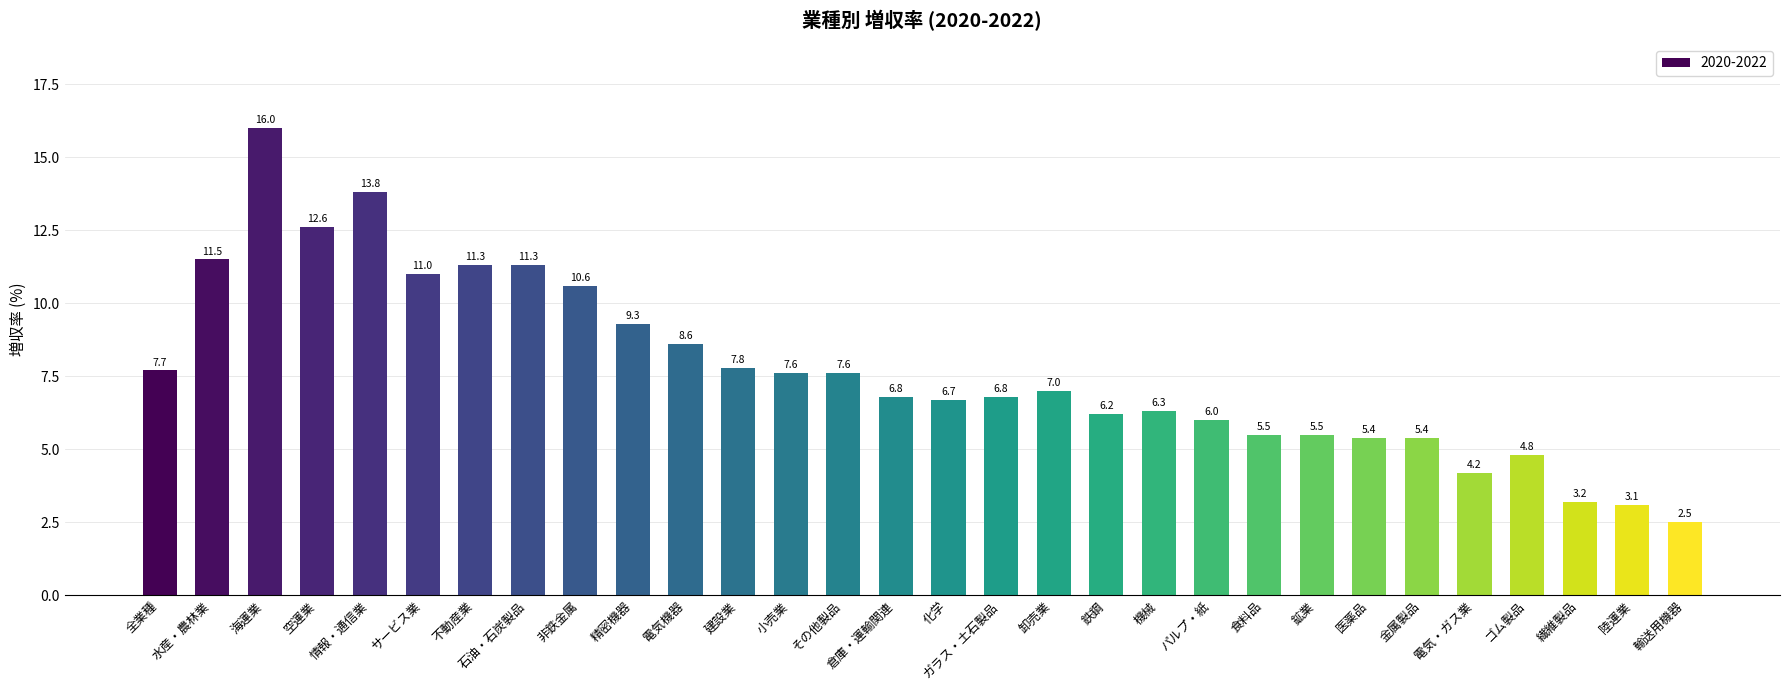

At which label does the data first exceed 7?

全業種